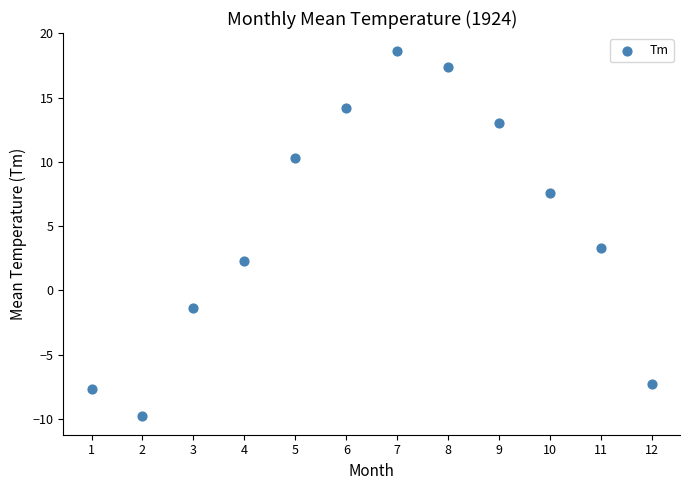

What is the range of X values (max minus min)?

11.0